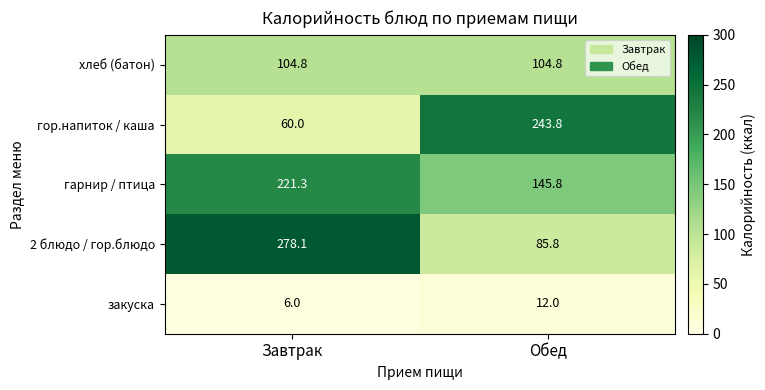

What is the difference between the maximum and minimum values in the закуска series?

6.0